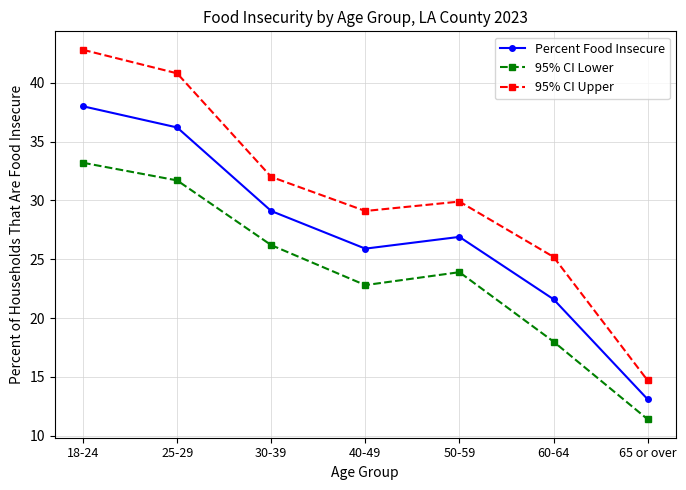

Does the chart have visible grid lines?

Yes